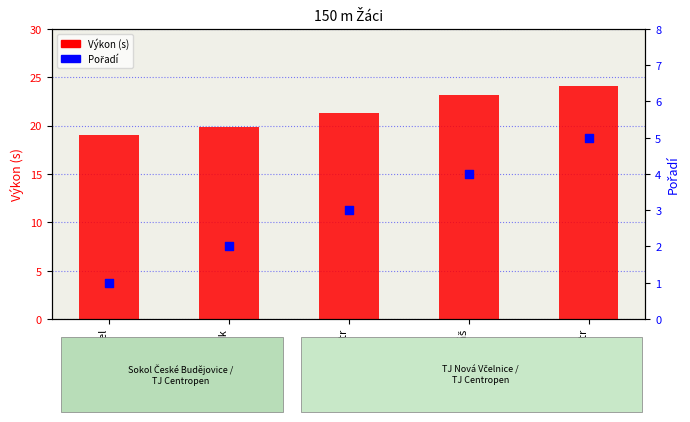

Which series has the largest total across all categories?

Výkon (s)